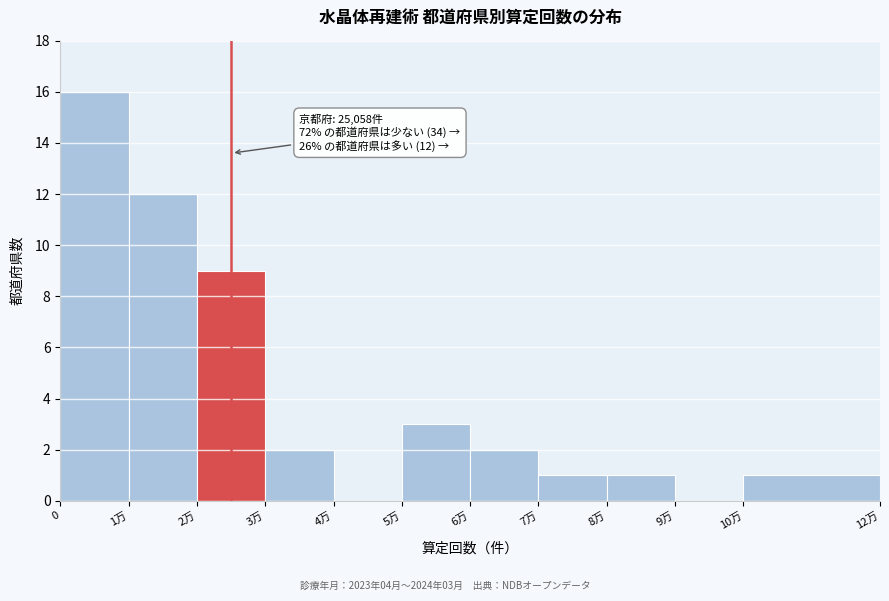

Reading left to right, list all the values displayed in this chart.

0=16	1万=12	2万=9	3万=2	4万=0	5万=3	6万=2	7万=1	8万=1	9万=0	10万=1